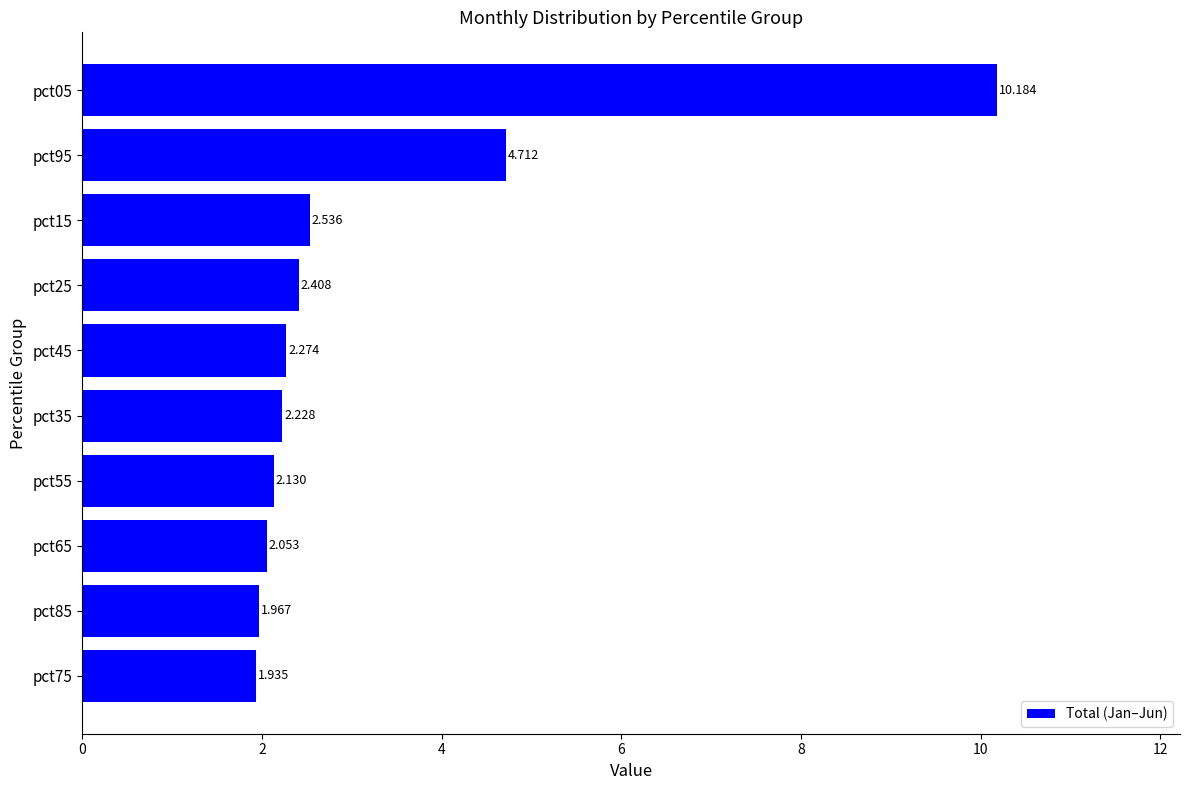

How many bars are there in total?

10